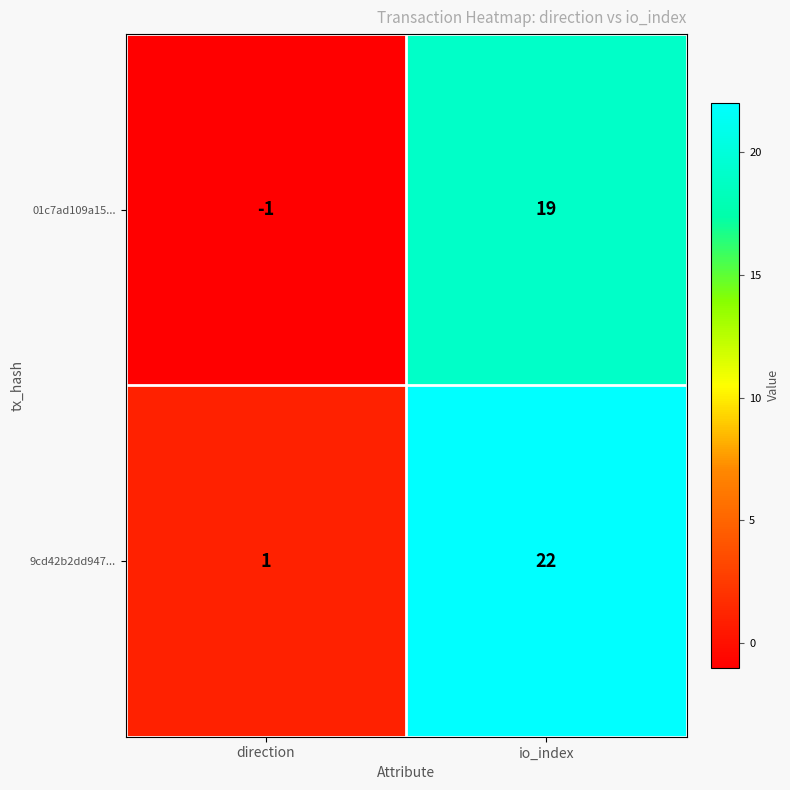

At which category does the chart reach its minimum across all series?

direction